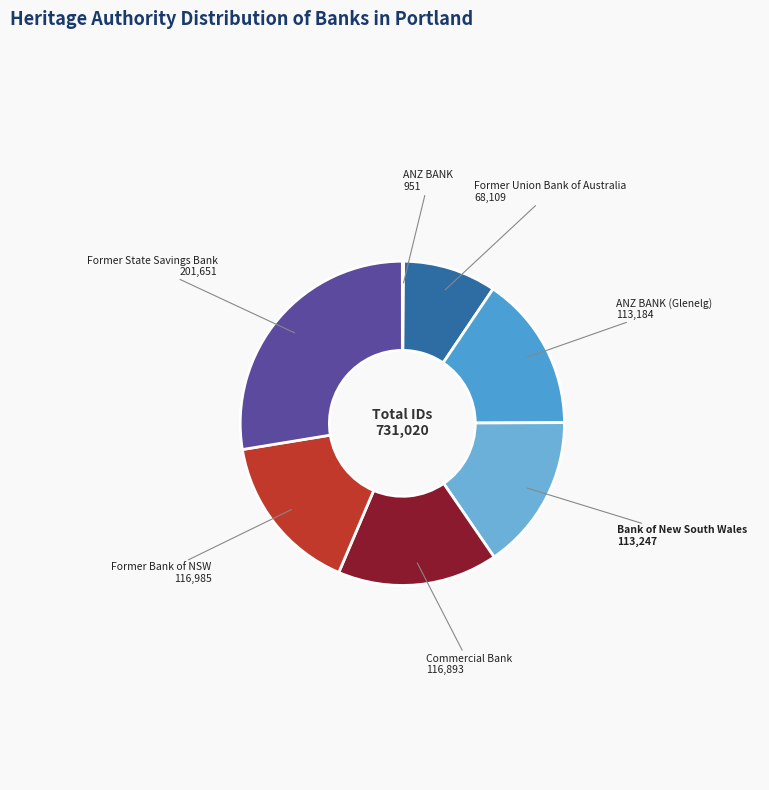

Which slice is the largest?

Former State Savings Bank